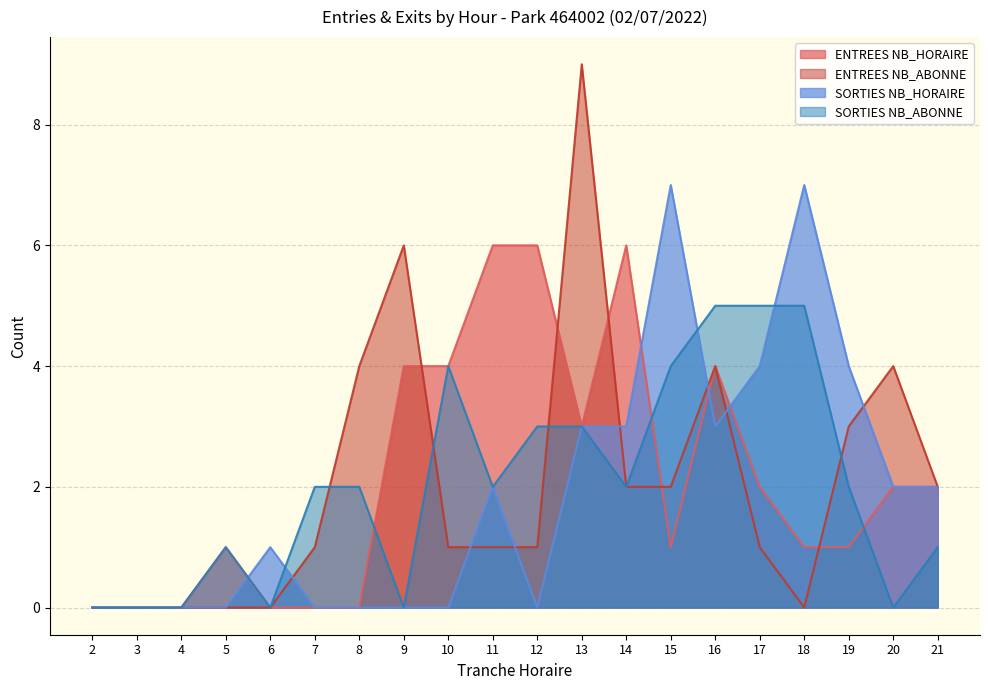

True or false: SORTIES NB_HORAIRE and ENTREES NB_HORAIRE intersect in this chart.

True